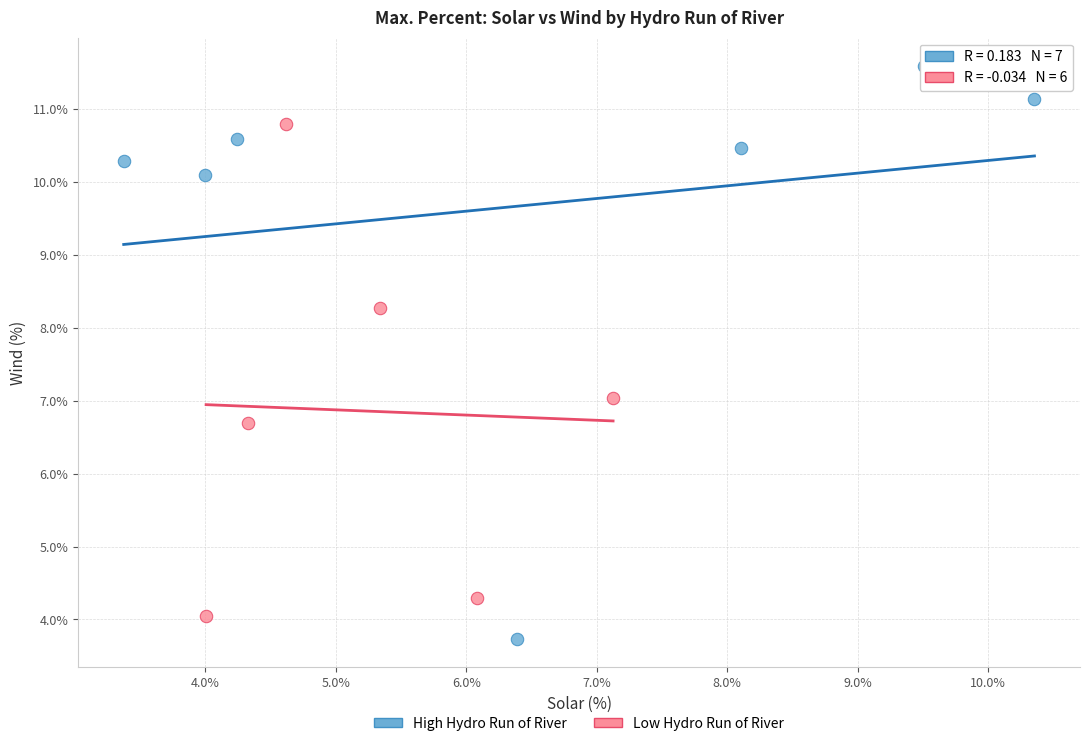

Which series contains the highest Y value?

High Hydro Run of River